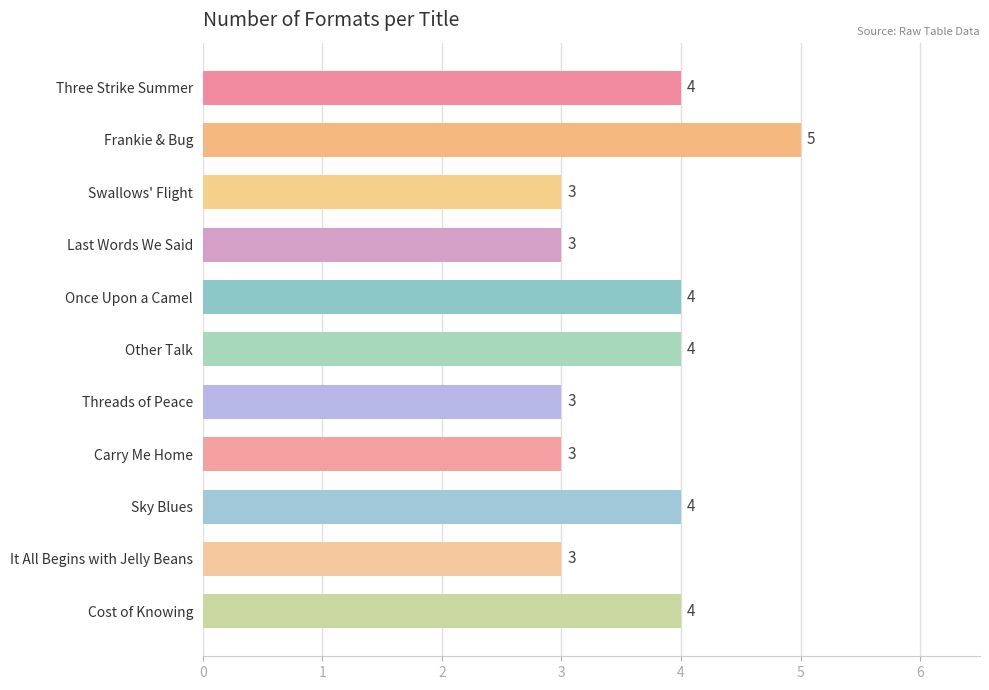

The chart shows a value of 5 at Swallows' Flight. True or false?

False